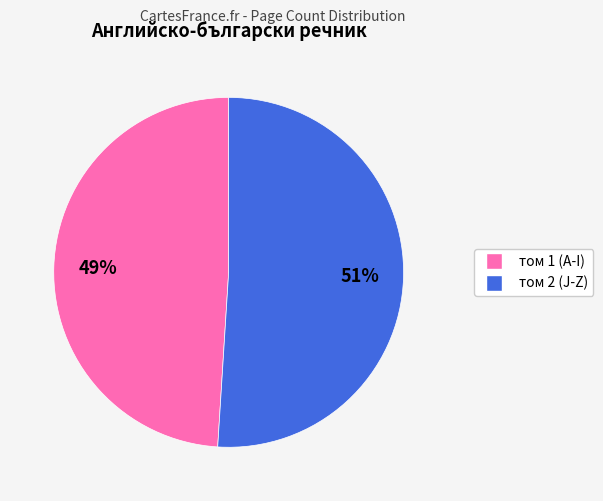

Is it true that том 2 (J-Z) is 51% of the pie?

True